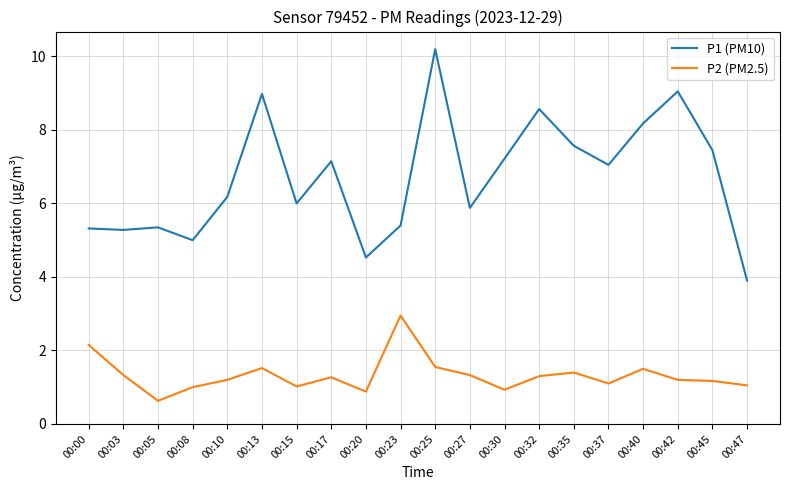

What is the difference between the maximum and minimum values in the P2 (PM2.5) series?

2.3